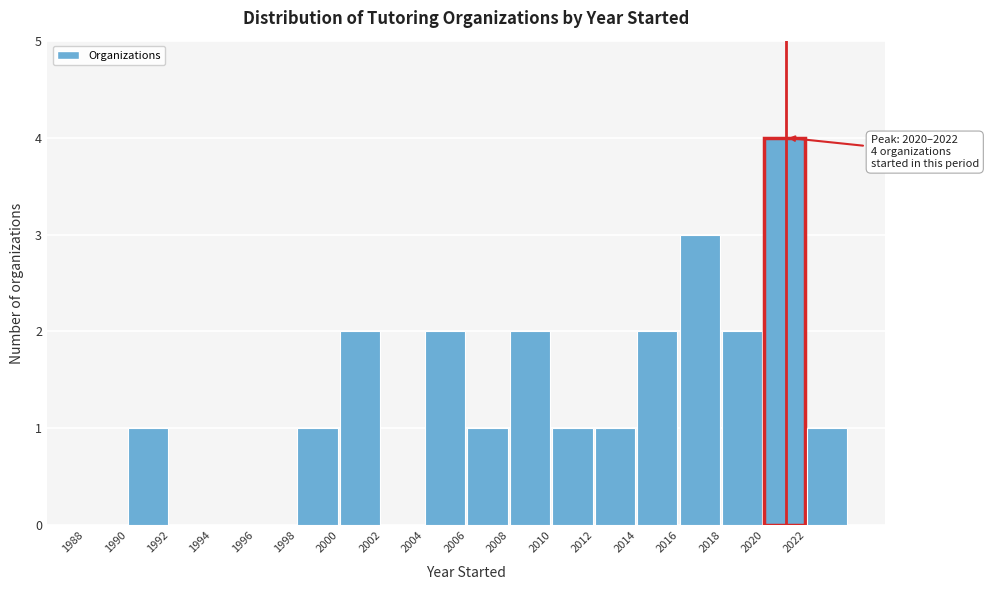

Which range on the x-axis has the tallest bar?

2020 to 2022